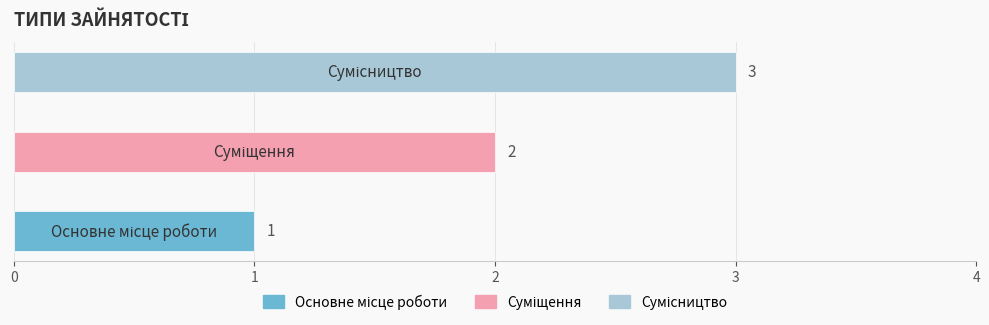

What is the sum of all values?

6